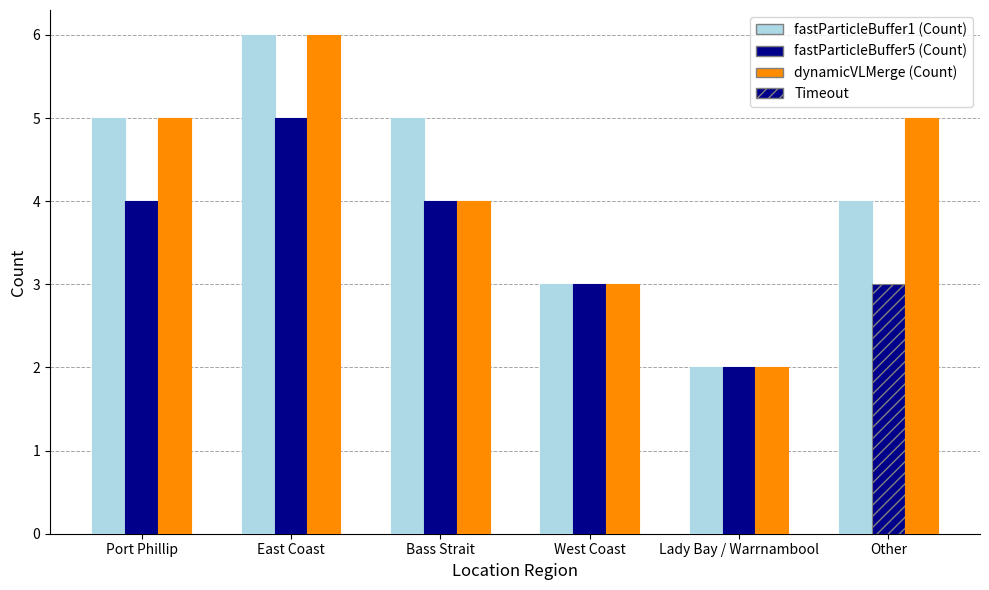

Between West Coast and Lady Bay / Warrnambool, which series saw the biggest shift?

fastParticleBuffer1 (Count)